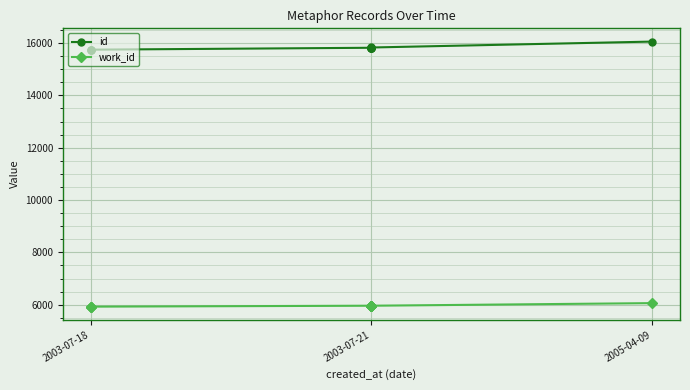

What is the maximum value shown in the chart?

16054